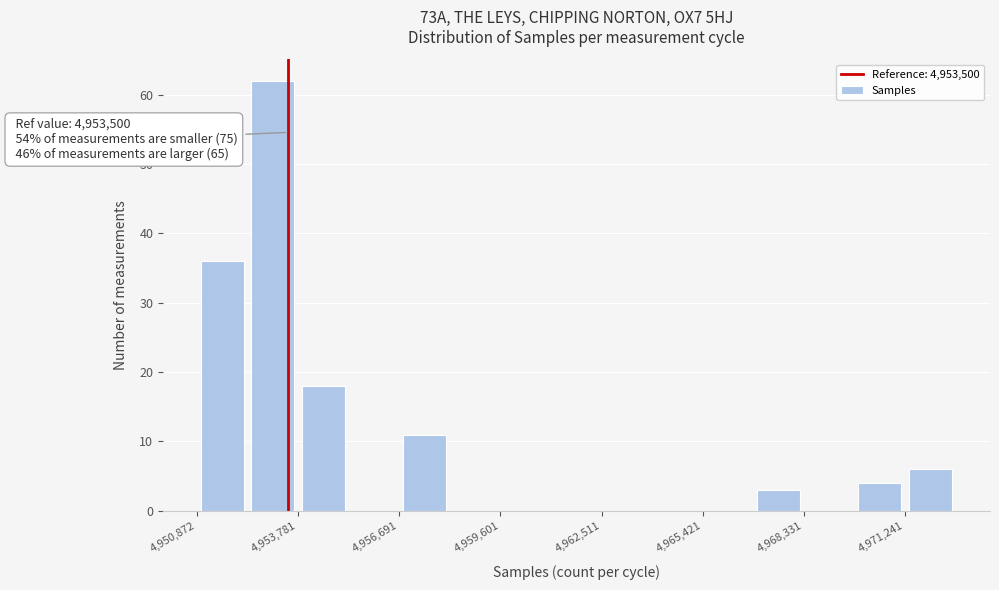

Around what value on the x-axis is the tallest bar? Give the approximate position of its centre, as read against the axis.

4953000